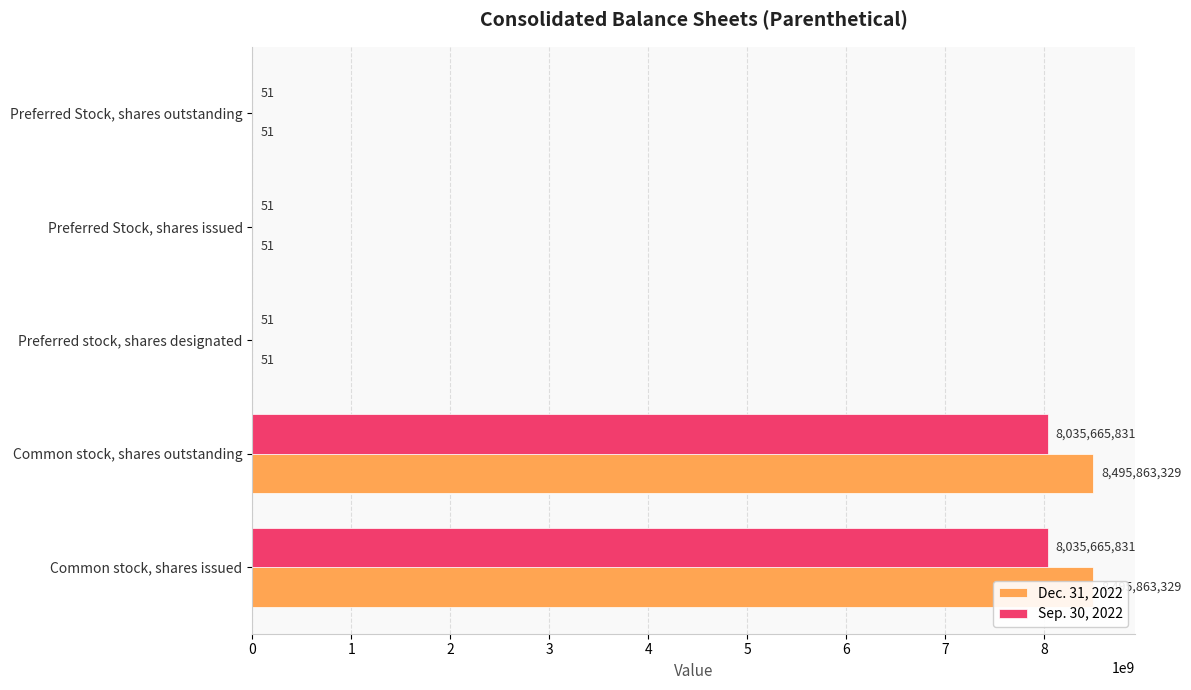

Which series has the largest total across all categories?

Dec. 31, 2022